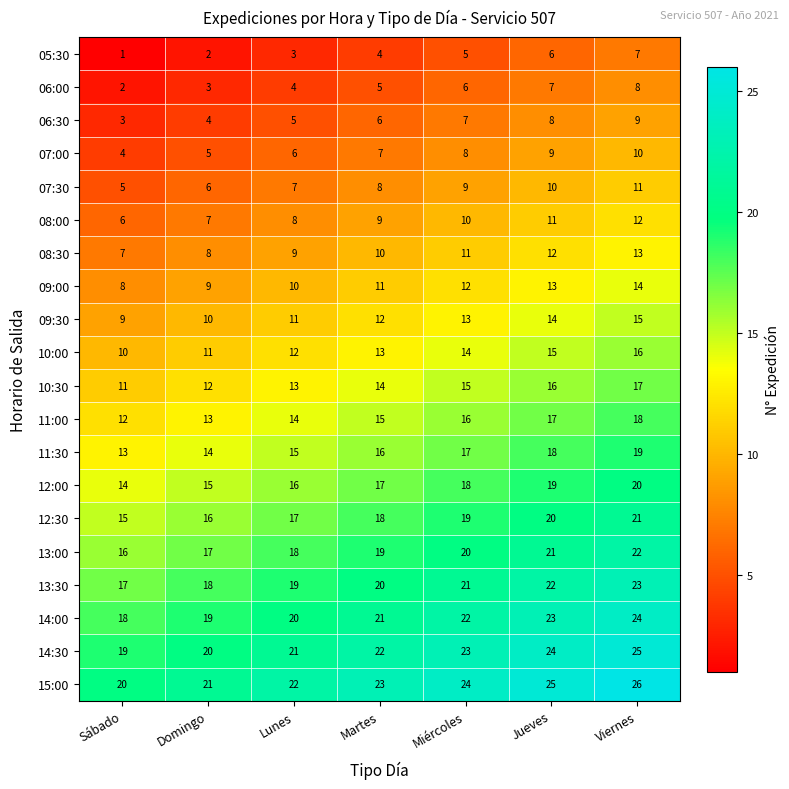

What is the sum of all 07:30 values?

56